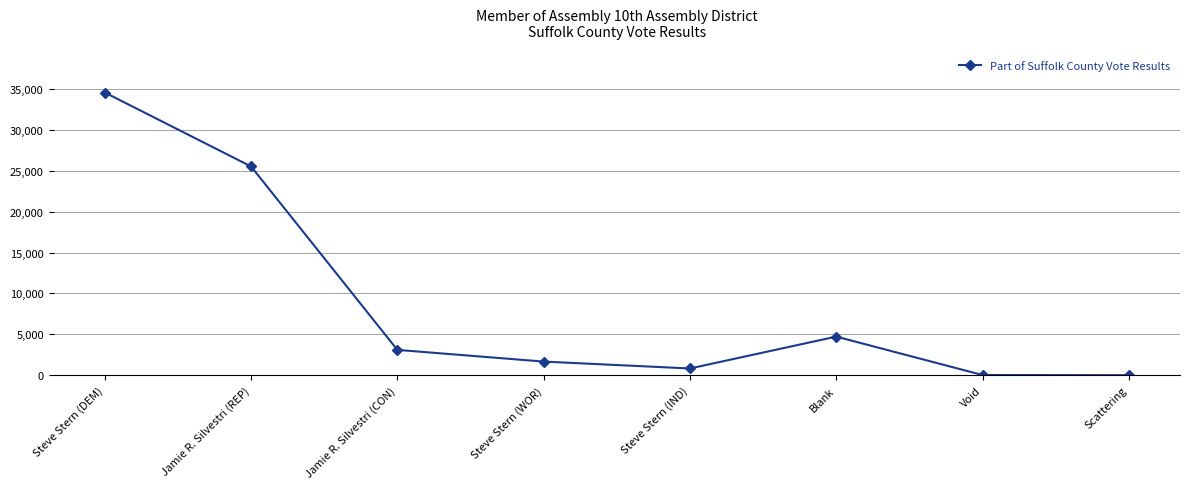

Where is the data nearest to the value 17284?

Jamie R. Silvestri (REP)